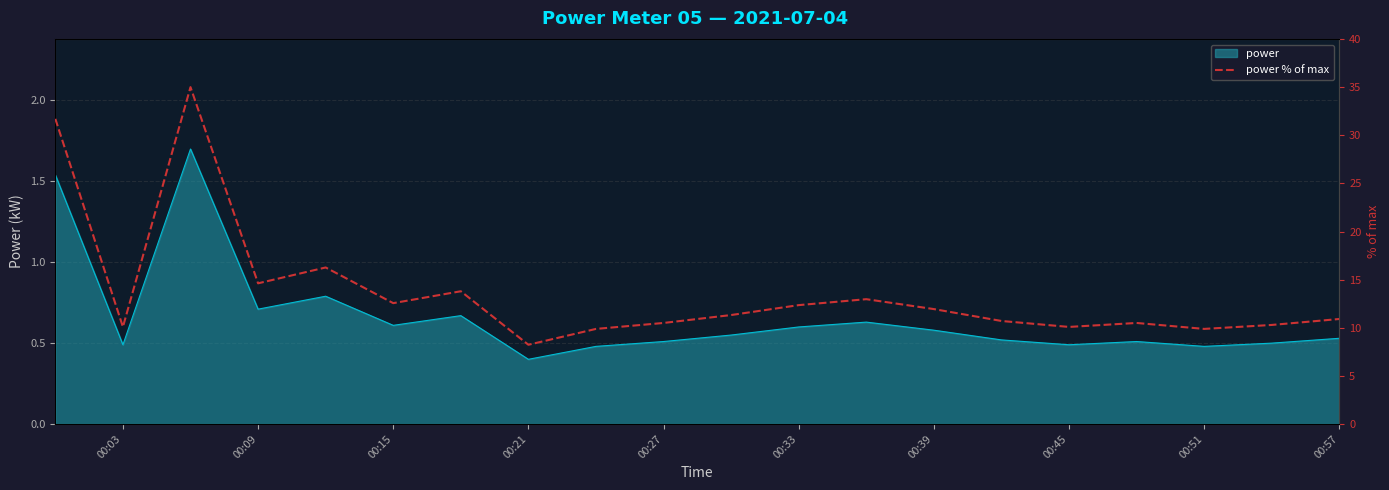

What is the maximum value for power?

1.7